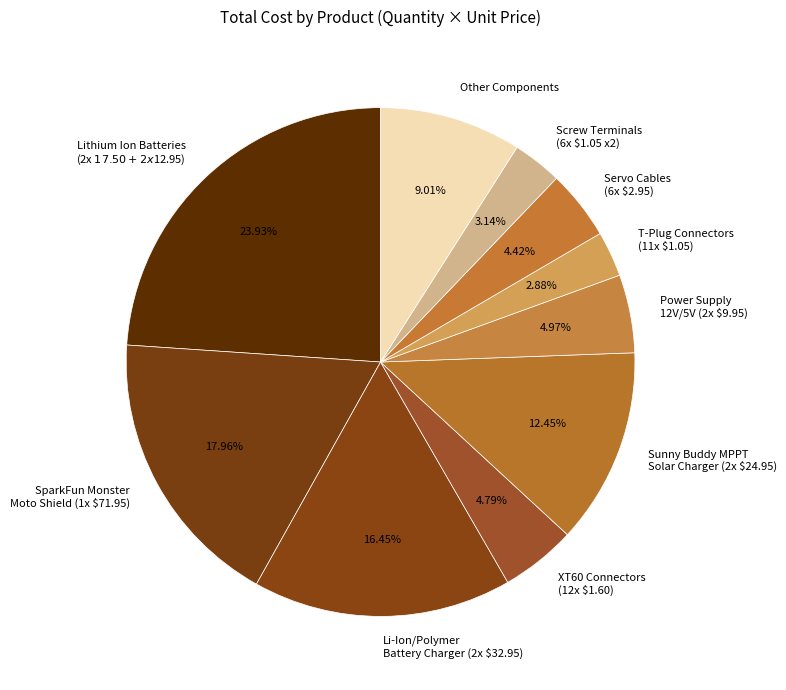

Does Other Components account for over 50% of the chart?

No